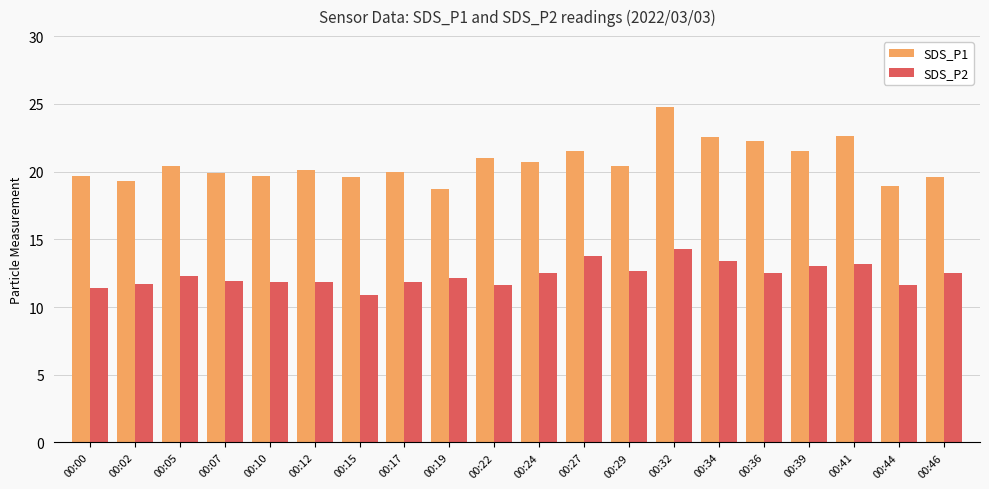

What is the value of the SDS_P1 bar at the 4th from the left?

19.9